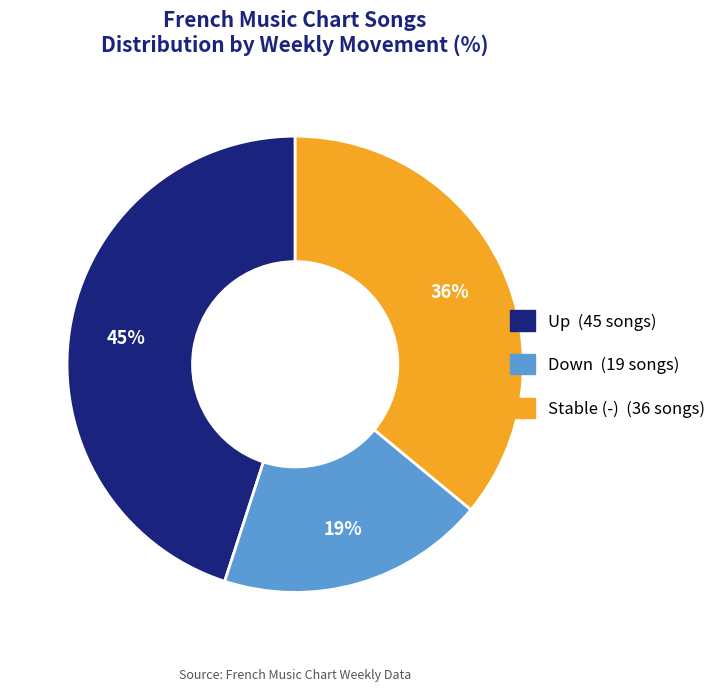

To the nearest percent, what is the average slice percentage?

33%